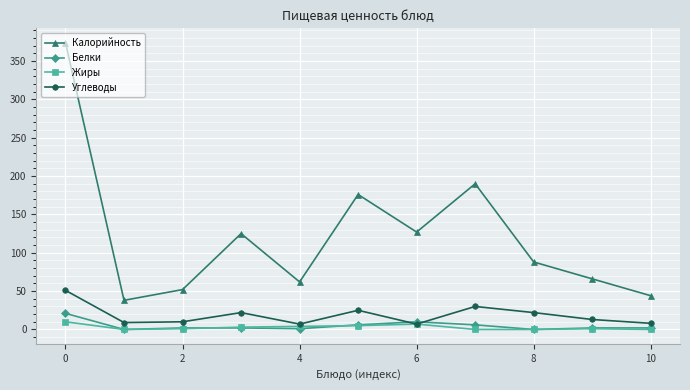

True or false: Калорийность has more than 2 interior local peaks.

True